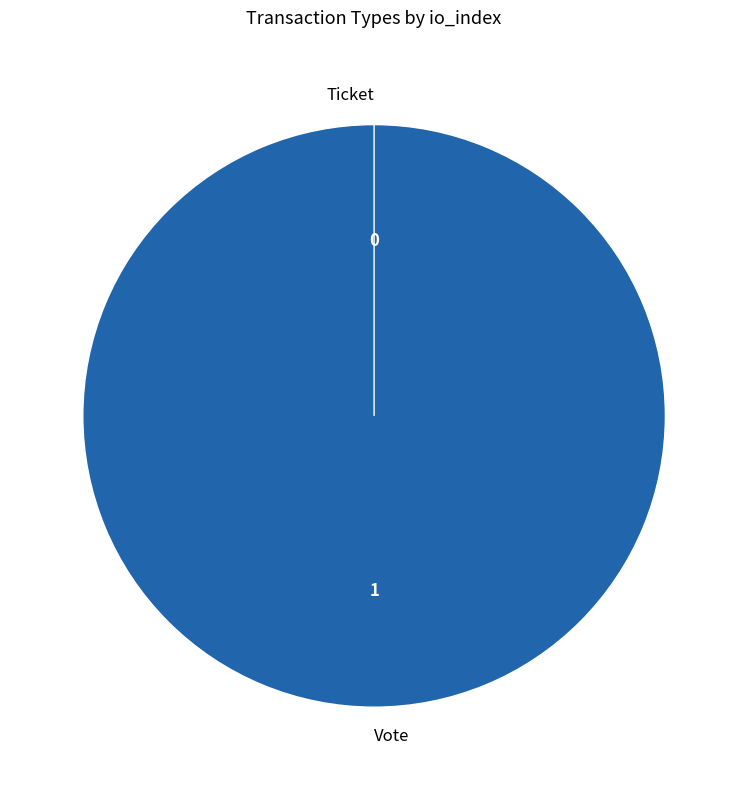

To the nearest percent, what is the average slice percentage?

50%